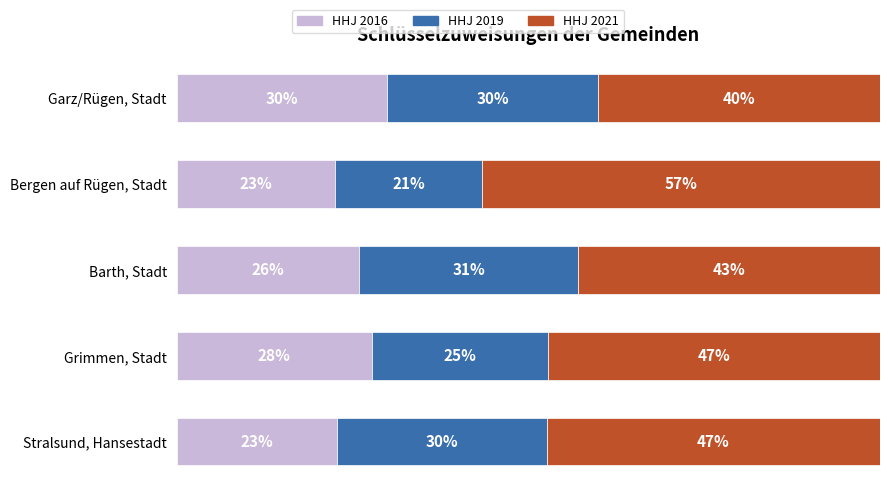

At which label does HHJ 2016 reach its peak?

Garz/Rügen, Stadt